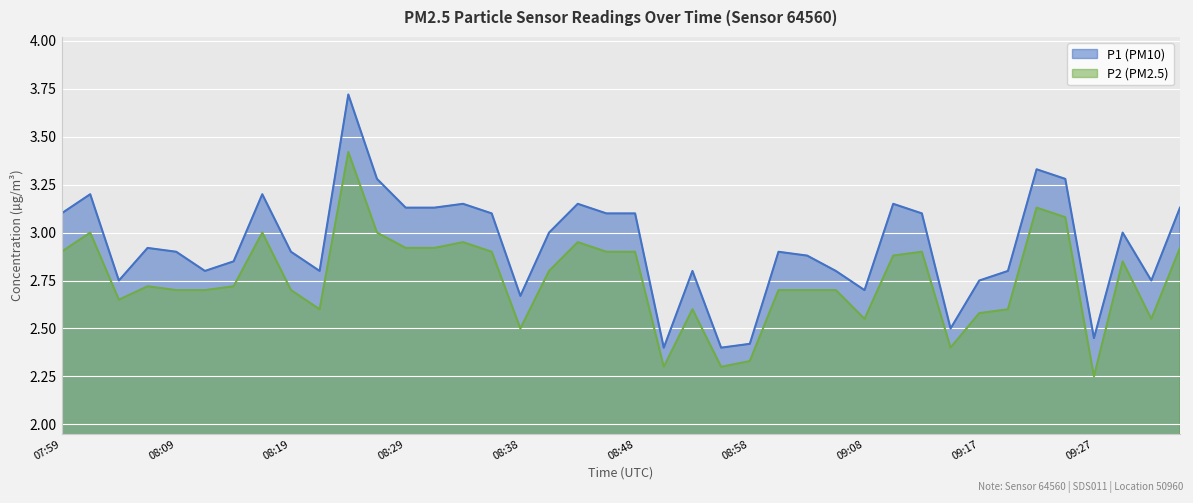

What is the total value across all series at 08:24?

7.1